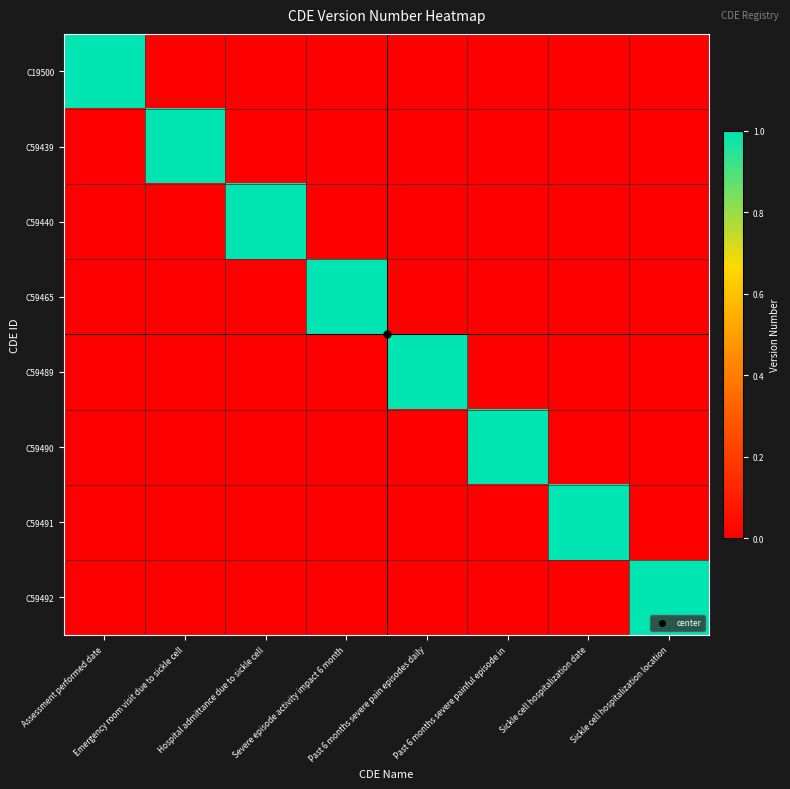

Which series has the largest total across all categories?

C19500